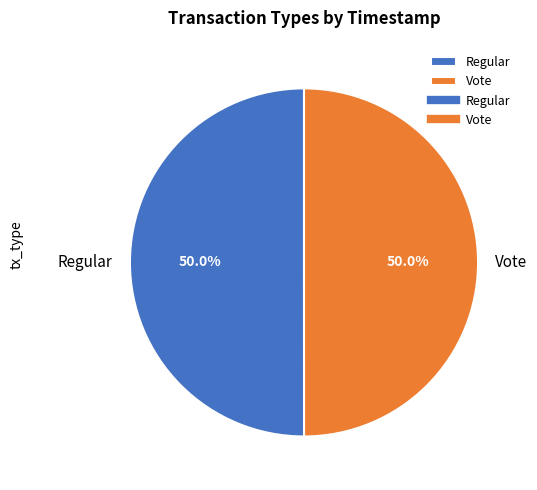

Is it true that Regular is 57% of the pie?

False